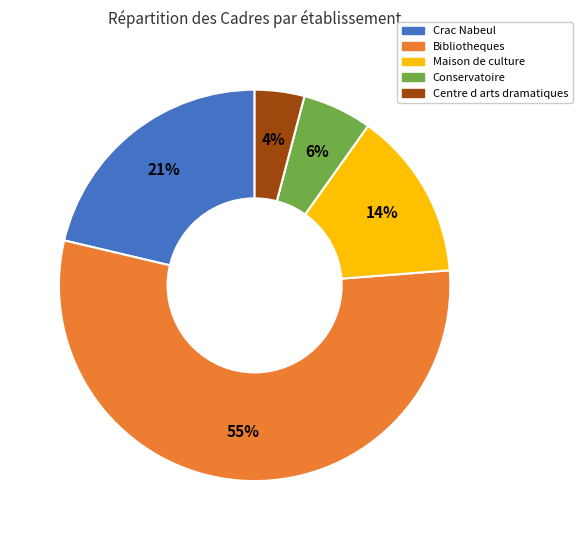

To the nearest percent, what portion does Maison de culture represent?

14%